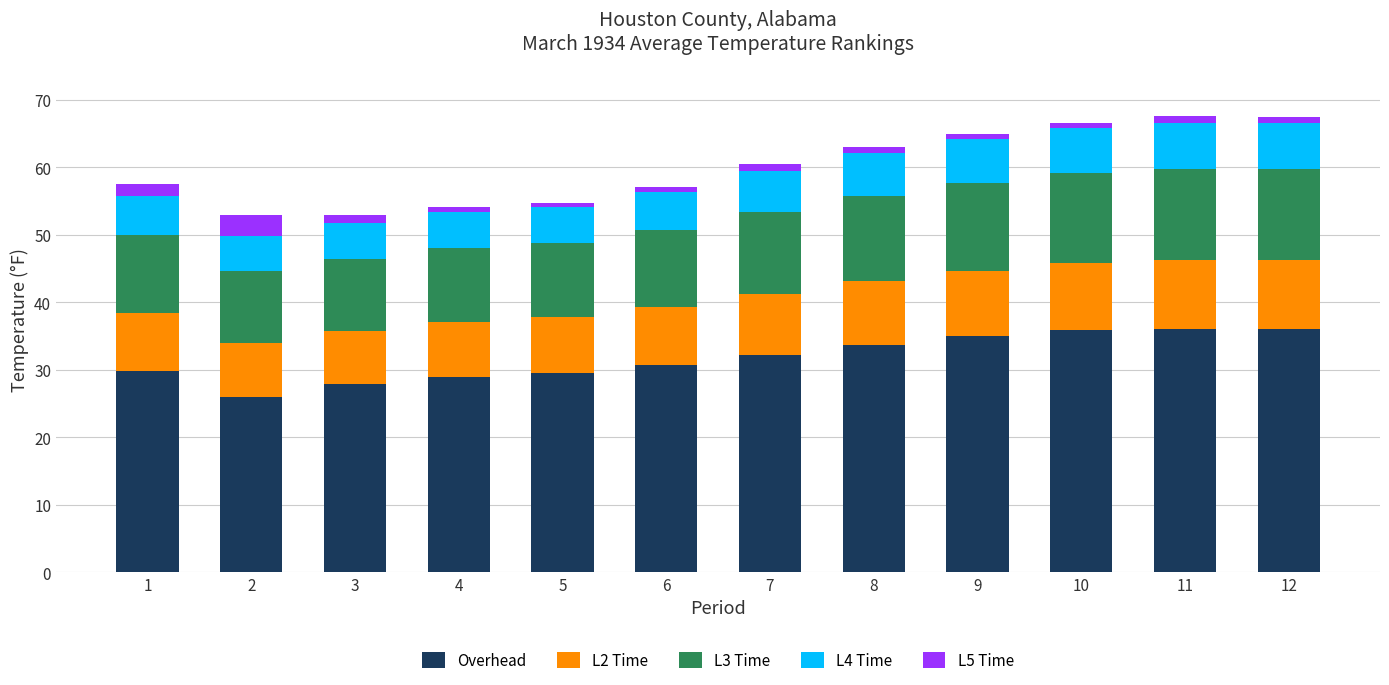

True or false: Overhead has a value of 46.5 at 8.

False